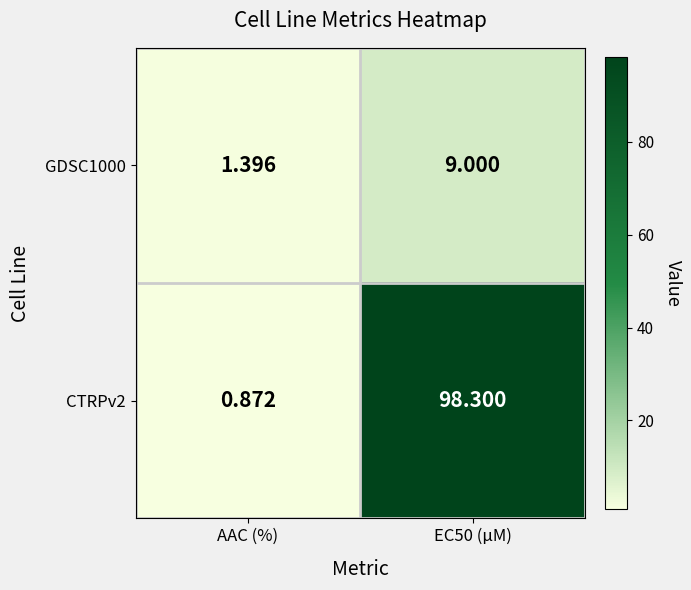

Which category has the lowest value in the GDSC1000 series?

AAC (%)